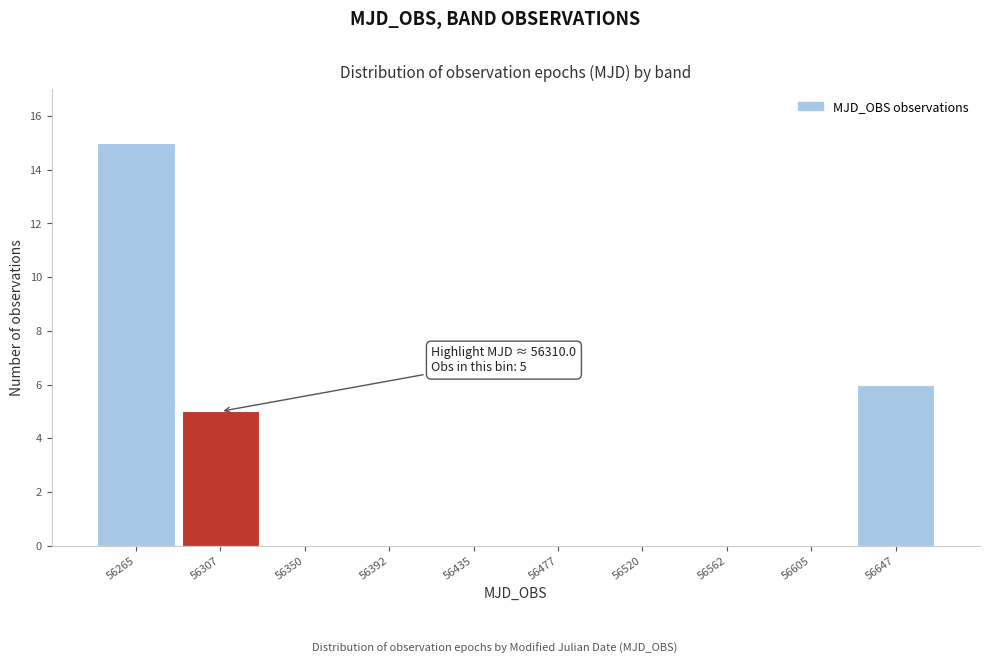

Reading left to right, transcribe all the data shown in this chart.

56265=15	56307=5	56350=0	56392=0	56435=0	56477=0	56520=0	56562=0	56605=0	56647=6